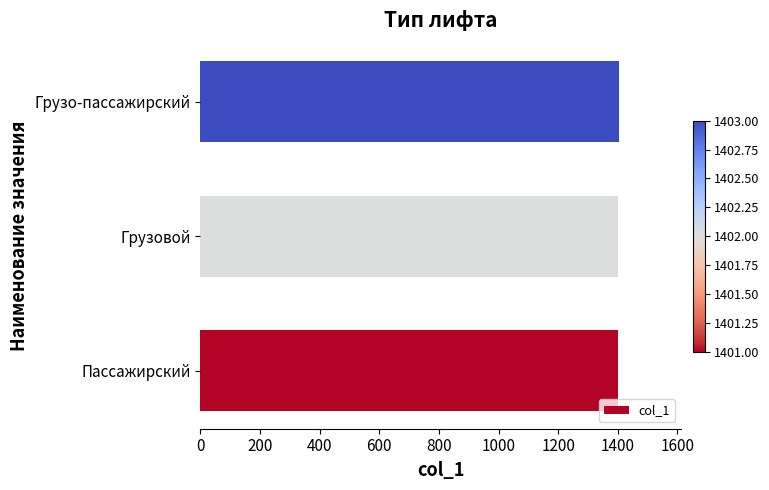

What is the approximate value at Грузовой?

1402